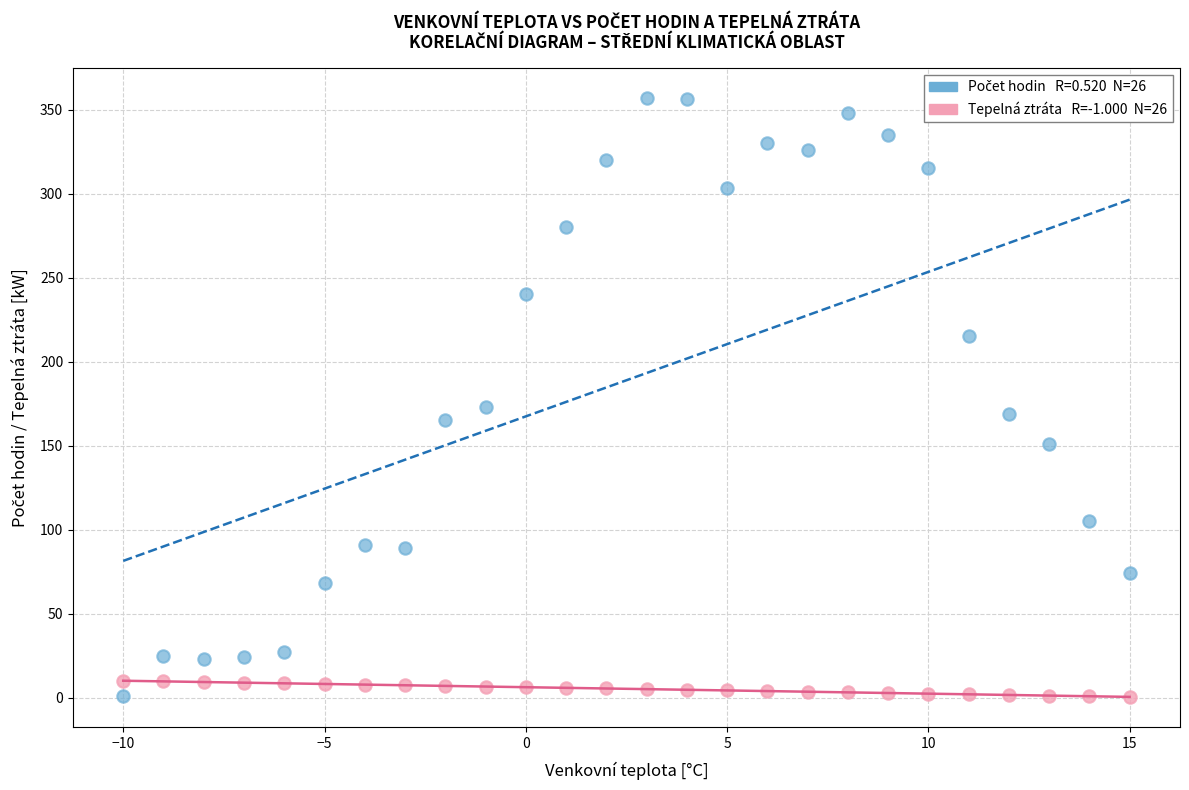

Across all data points, what is the range of Y values (max minus min)?

356.6